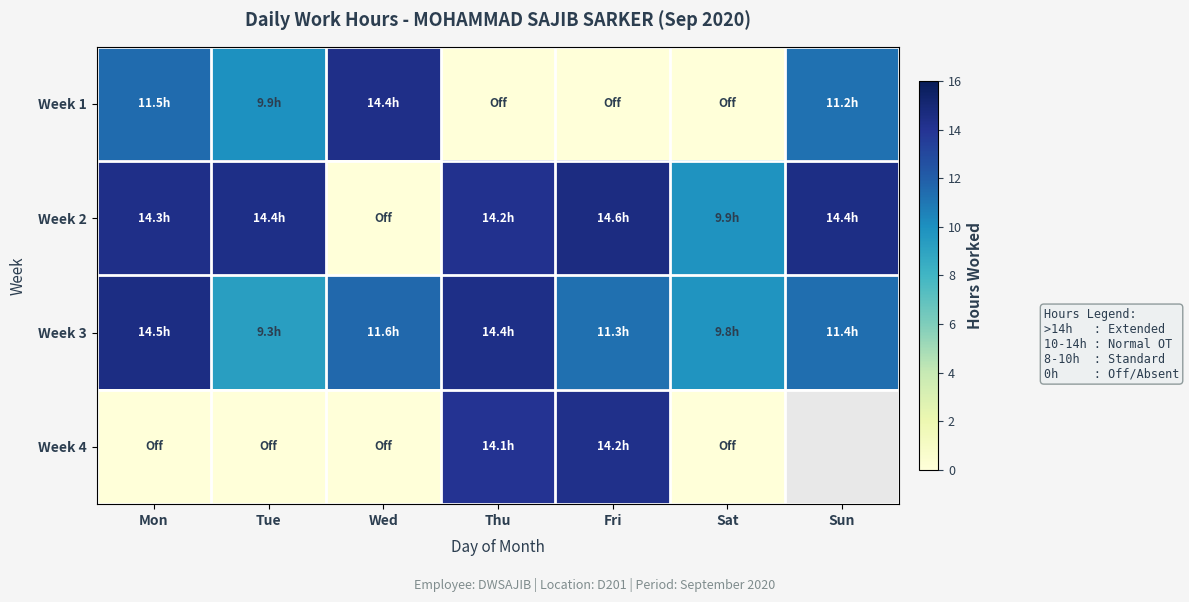

At Fri, list the series in order from largest to smallest.

Week 2, Week 4, Week 3, Week 1